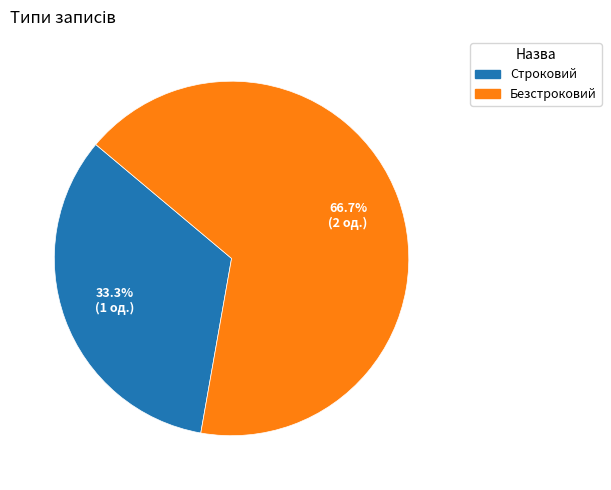

What percentage is NOT represented by Безстроковий?

33.3%